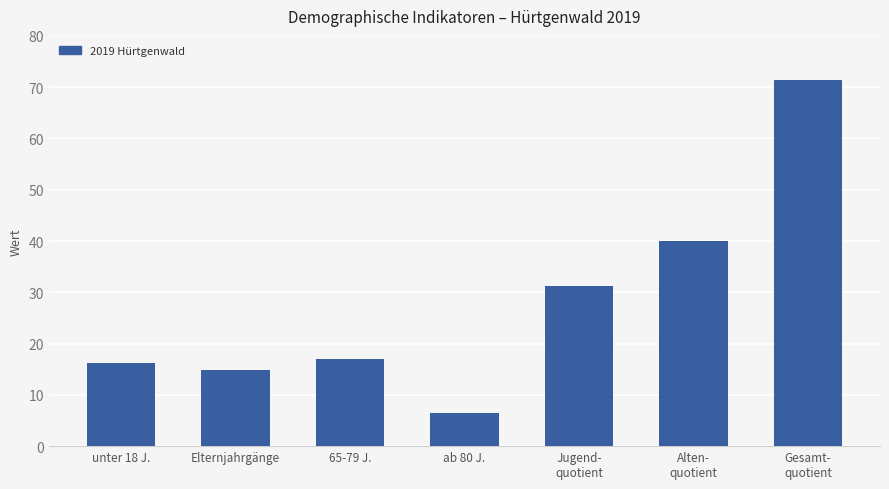

How many categories are shown in the chart?

7